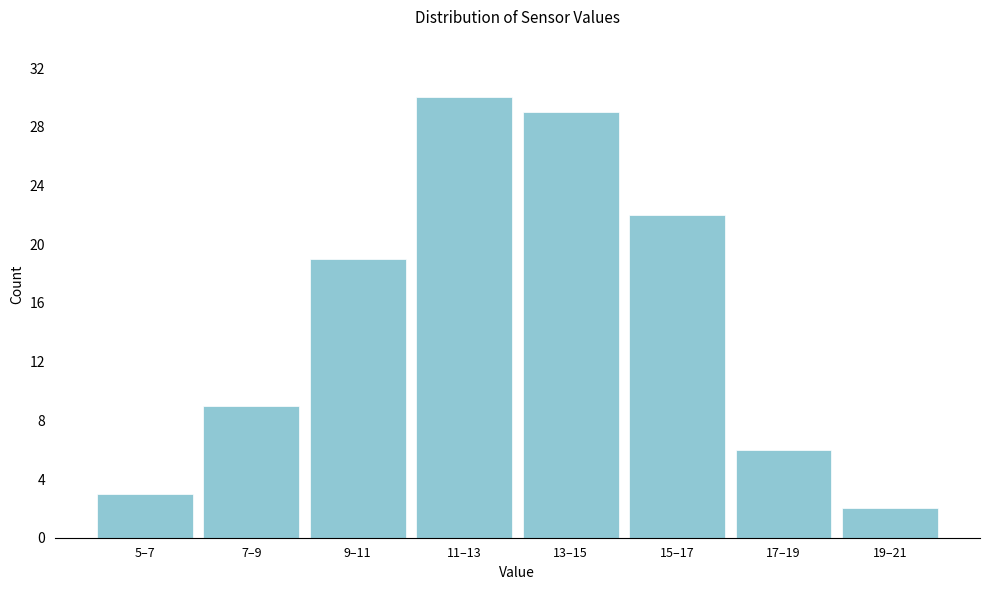

Reading right to left, what are all the values shown in this chart?

19–21=2	17–19=6	15–17=22	13–15=29	11–13=30	9–11=19	7–9=9	5–7=3